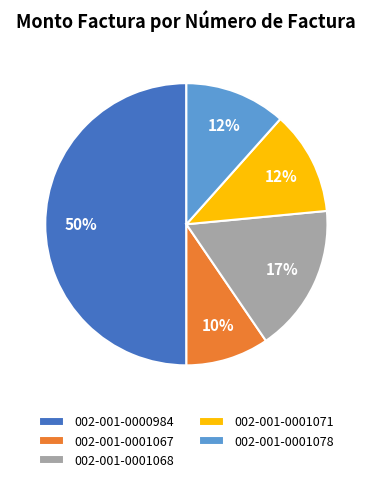

Which category has the smallest portion of the pie?

002-001-0001067